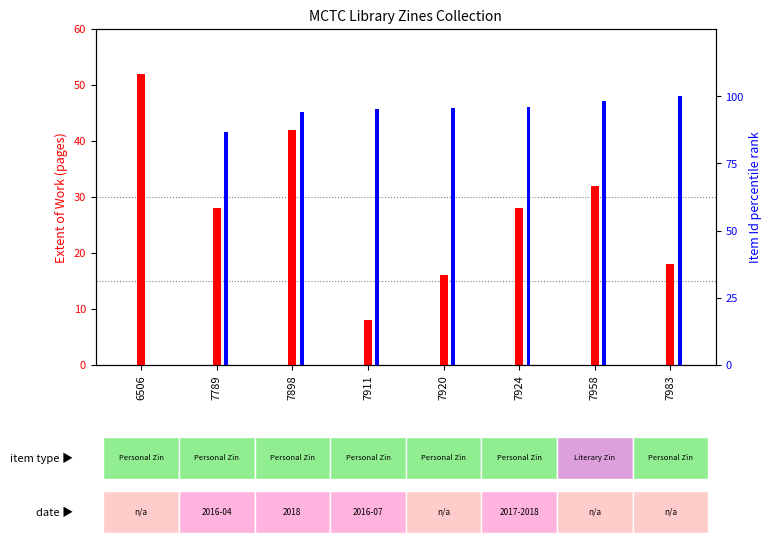

True or false: Extent of Work (pages) has a value of 16.0 at 7920.

True